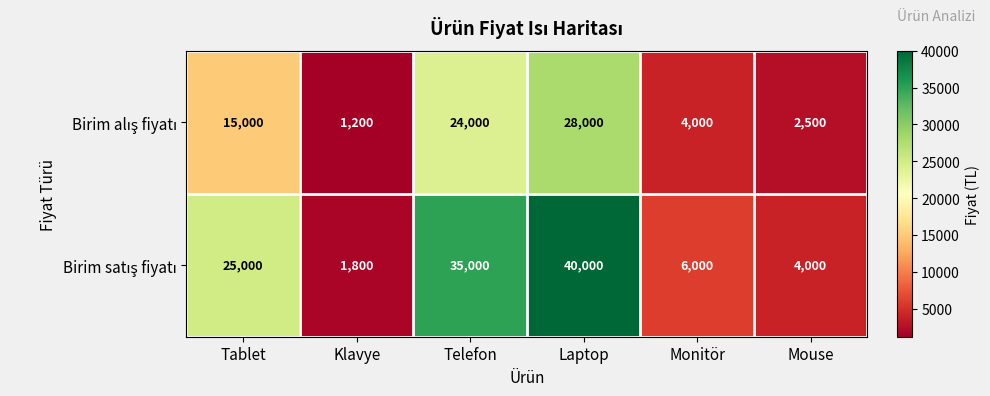

What is the greatest value displayed?

40000